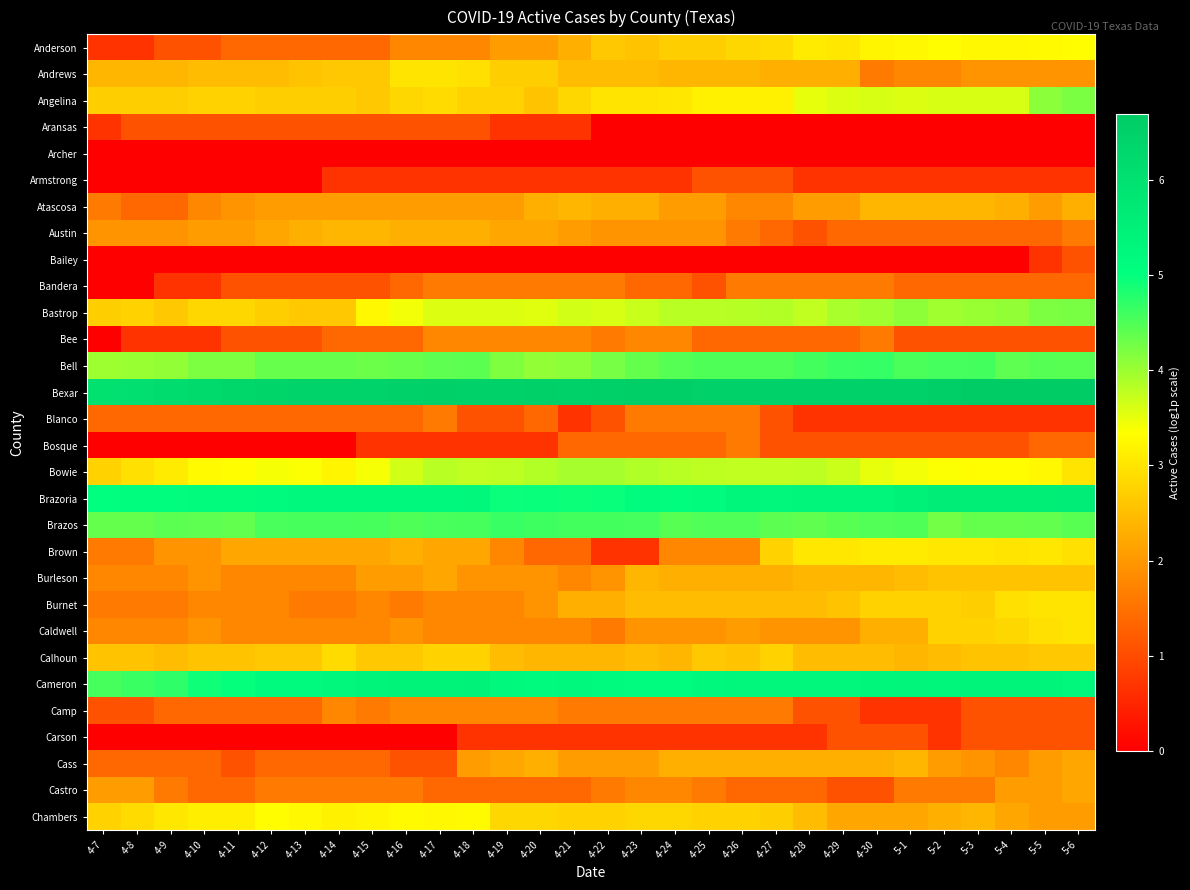

At which category is the sum across all series the highest?

5-6